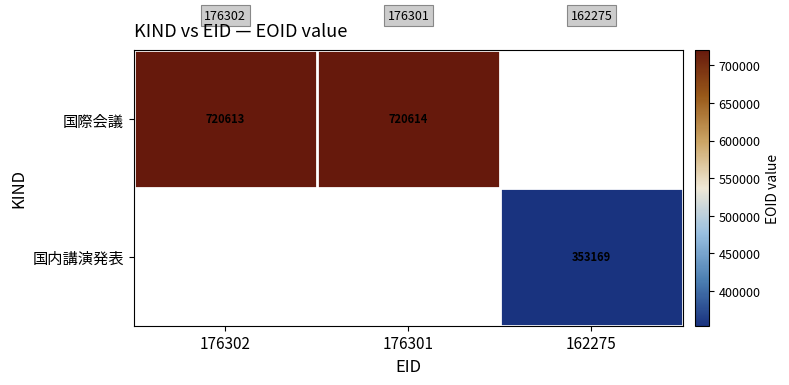

Count the number of categories in the chart.

3